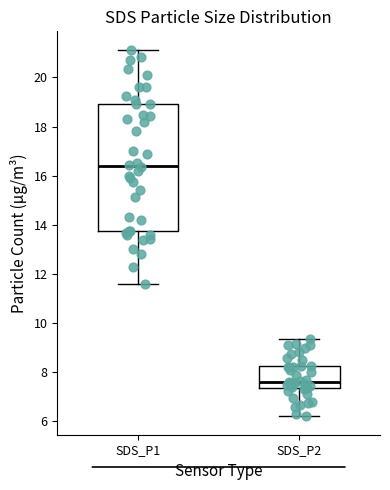

Comparing the boxes themselves (not the whiskers), which one is the tallest?

SDS_P1